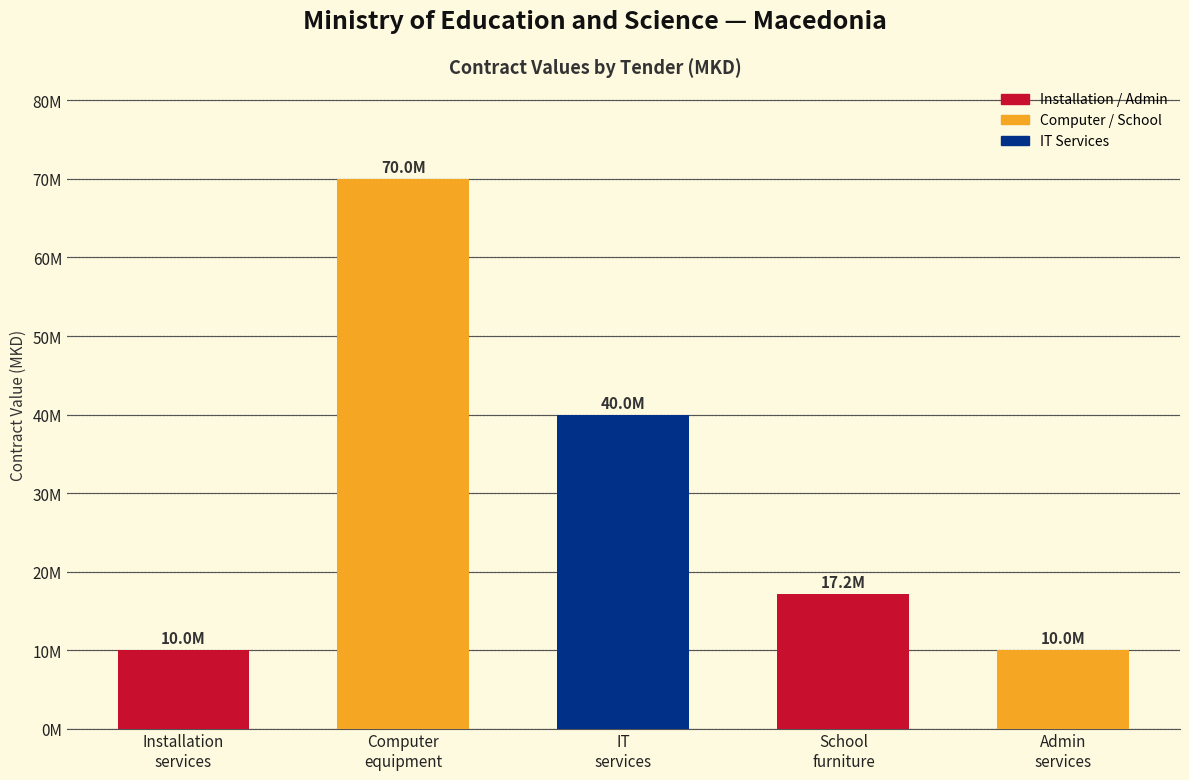

Are the bars horizontal?

No